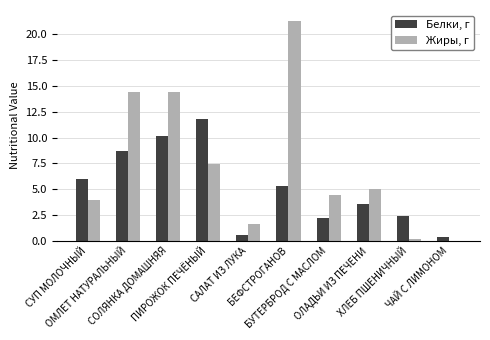

At which label does Жиры, г first exceed 5?

ОМЛЕТ НАТУРАЛЬНЫЙ